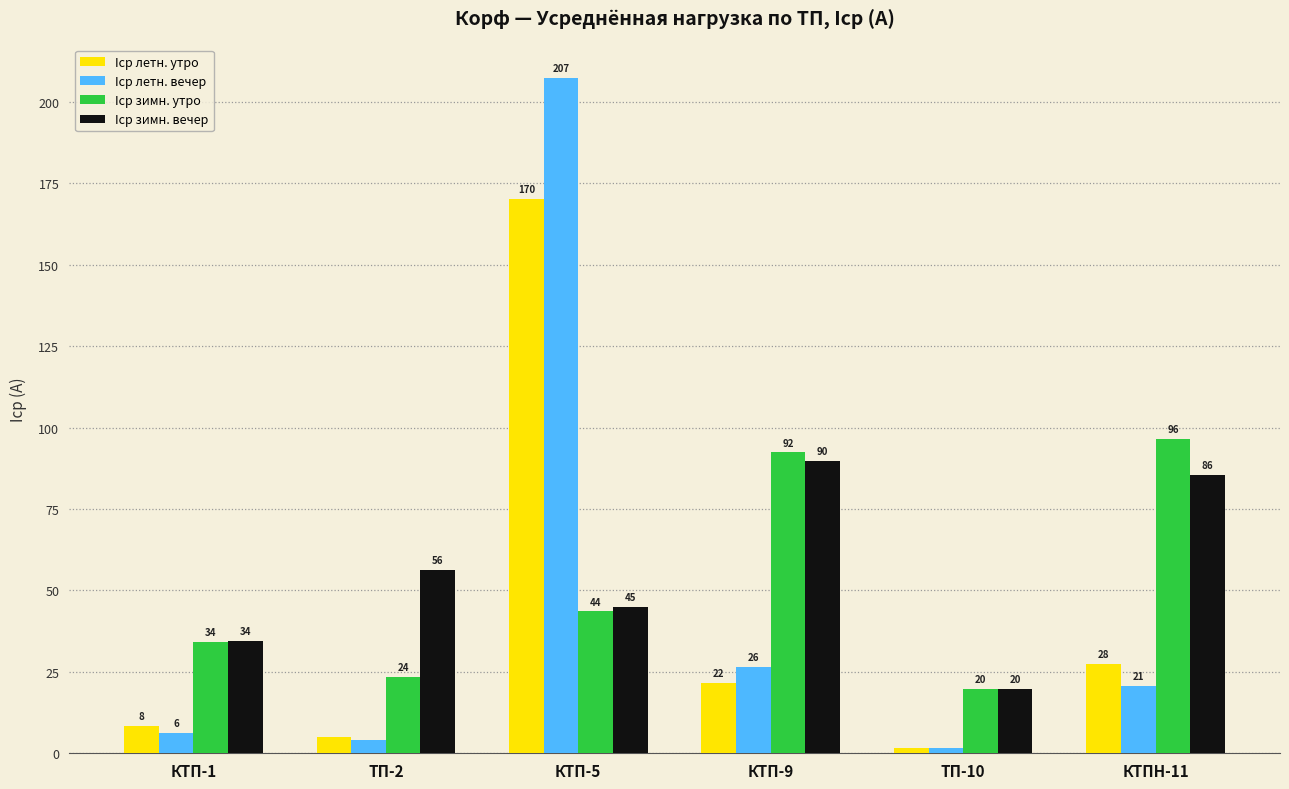

List the series in order of their peak value, highest first.

Iср летн. вечер, Iср летн. утро, Iср зимн. утро, Iср зимн. вечер